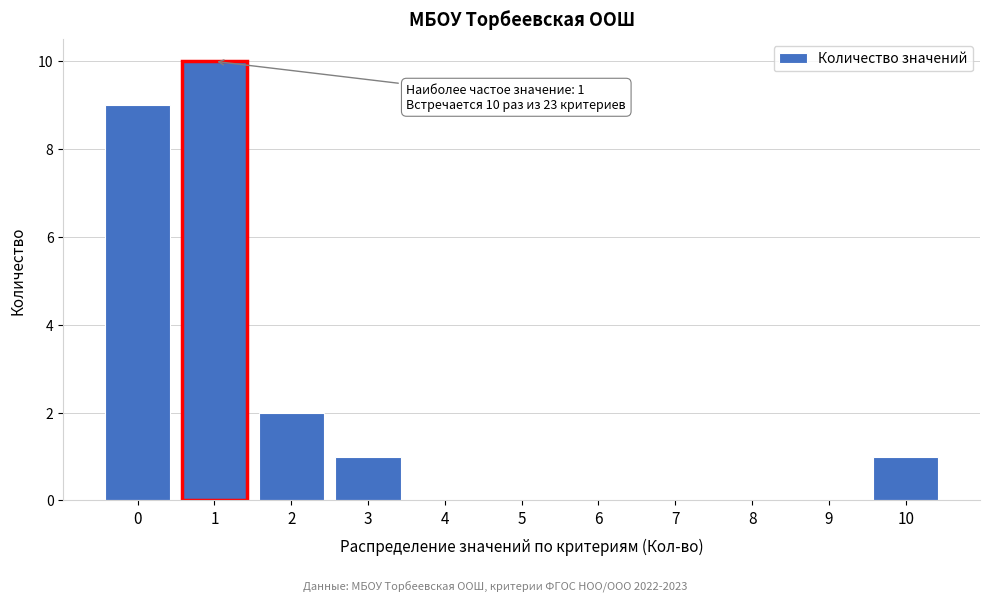

Reading right to left, transcribe all the data shown in this chart.

10=1	9=0	8=0	7=0	6=0	5=0	4=0	3=1	2=2	1=10	0=9